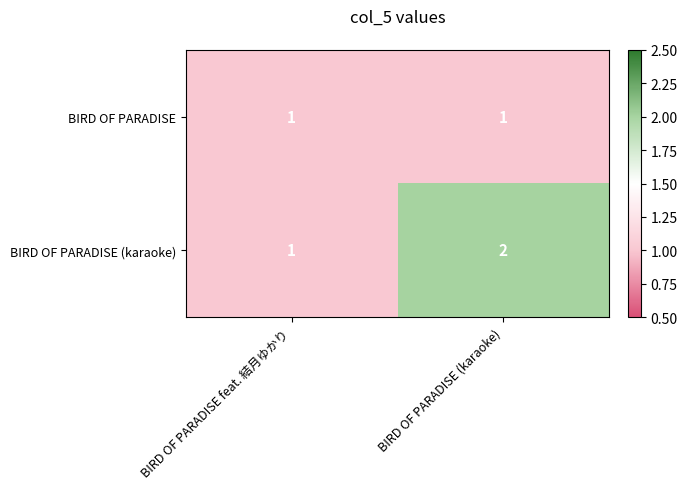

Which series has the largest total across all categories?

BIRD OF PARADISE (karaoke)